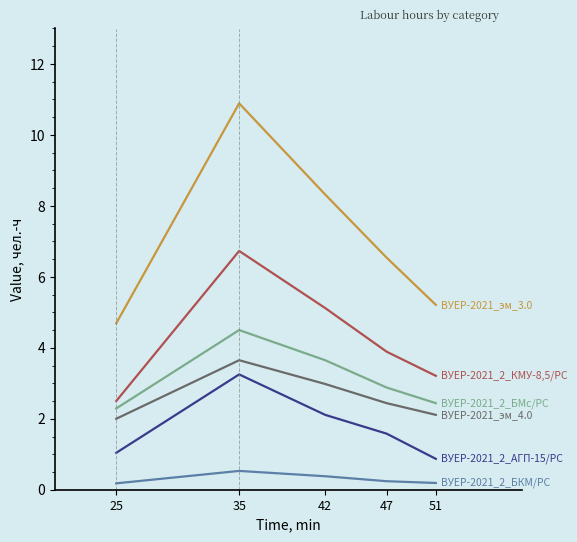

What is the spread (max minus min) of values at 42?

7.9